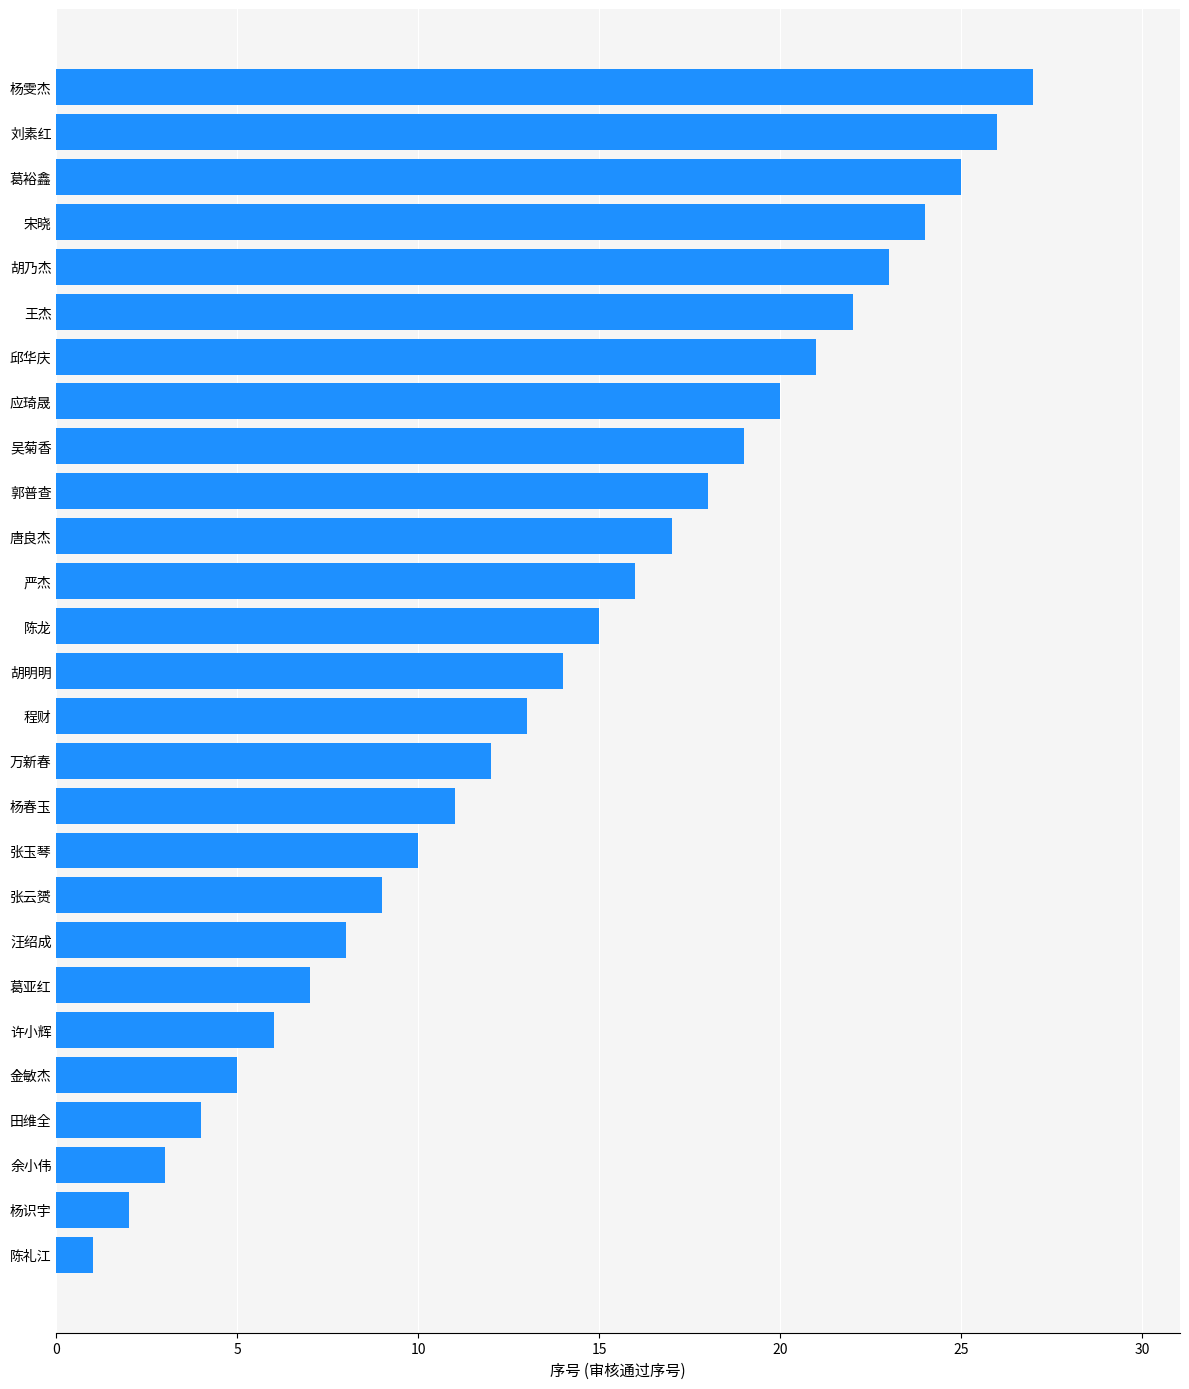

What is the label of the 13th bar from the top?

陈龙